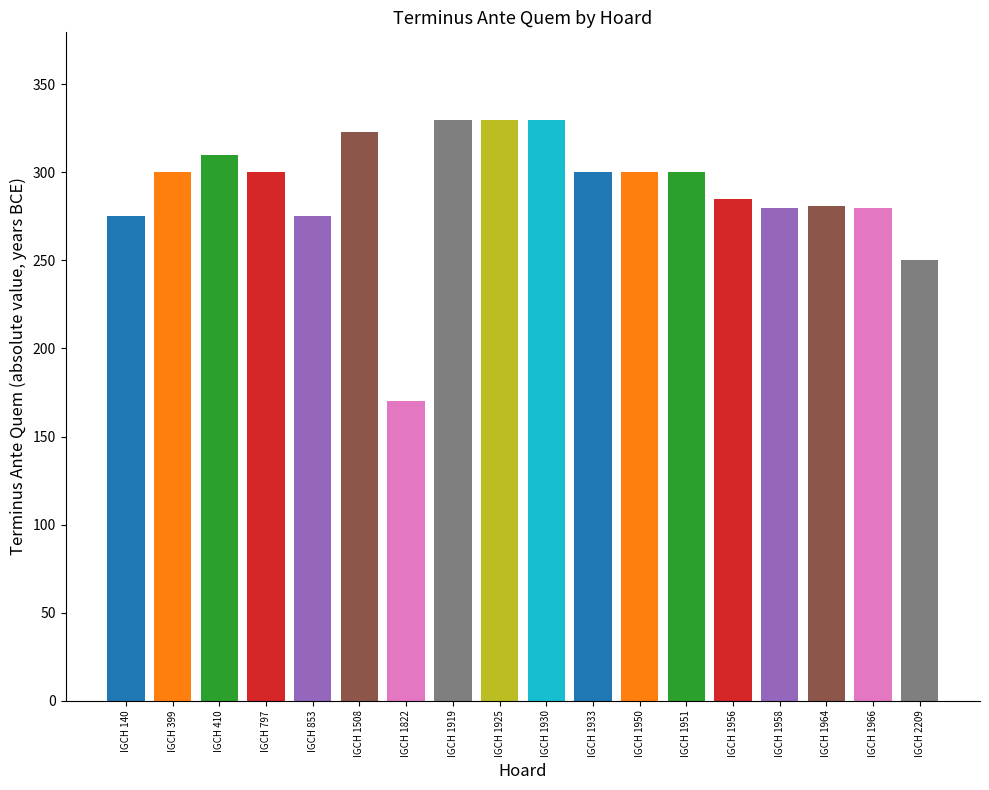

How many bars are there in total?

18